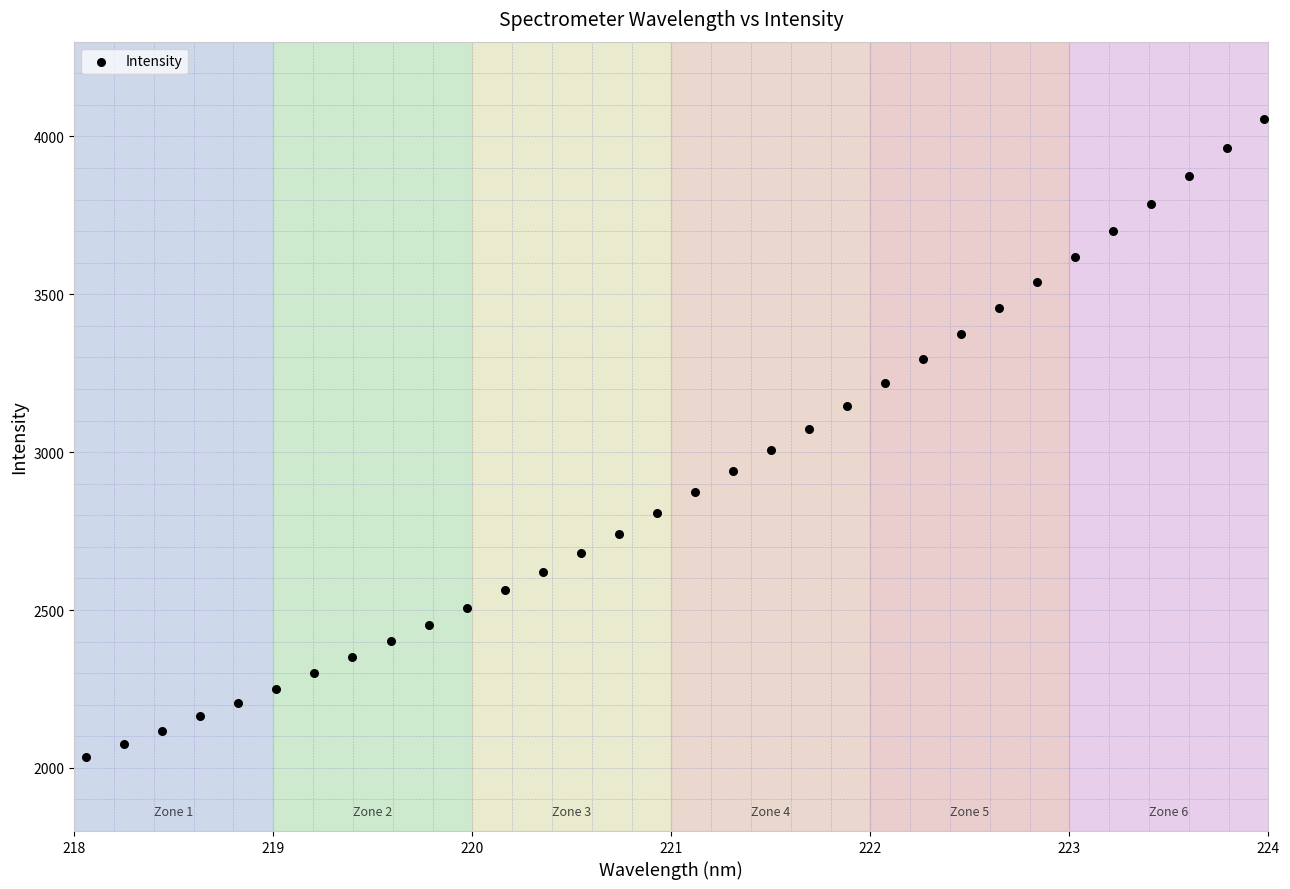

What is the range of X values (max minus min)?

5.9